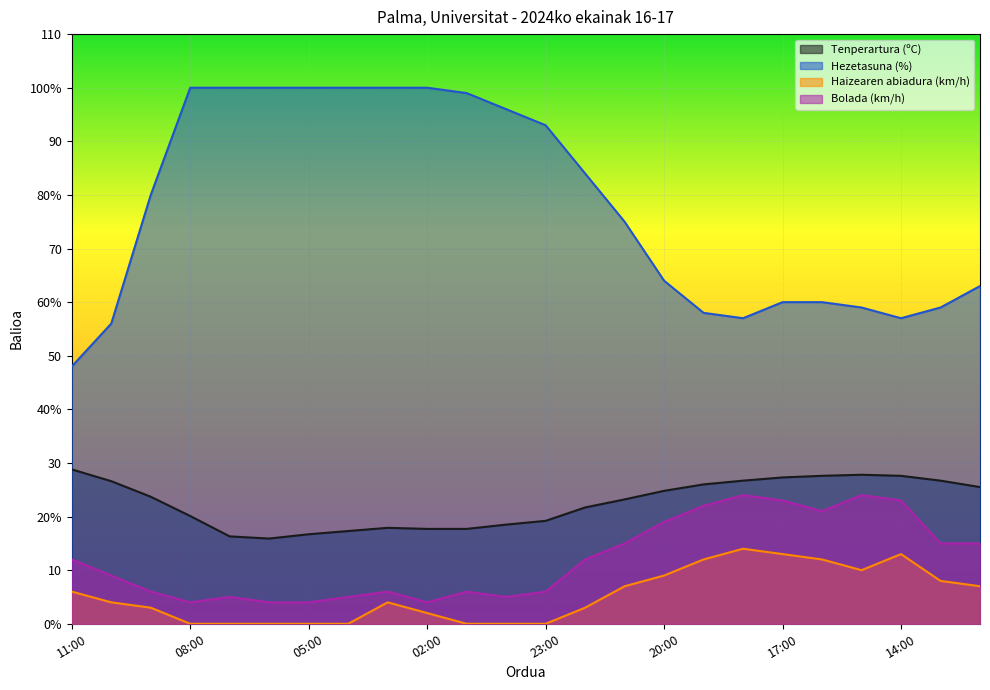

True or false: Hezetasuna (%) has a value of 59.0 at 13:00.

True